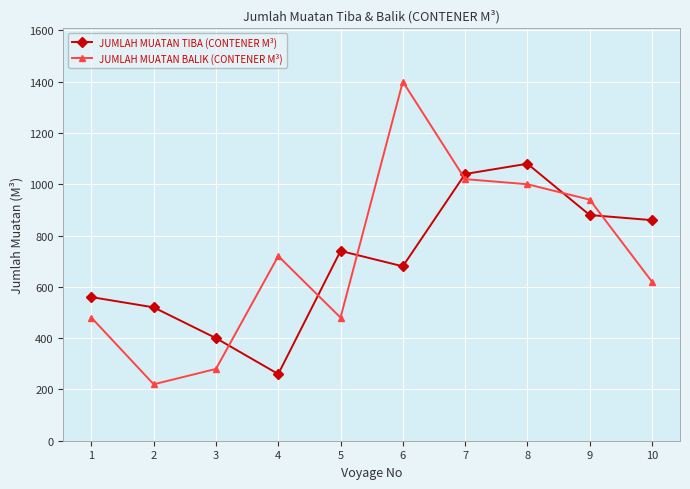

Read the JUMLAH MUATAN BALIK (CONTENER M³) value at 2, to the nearest 10.

220